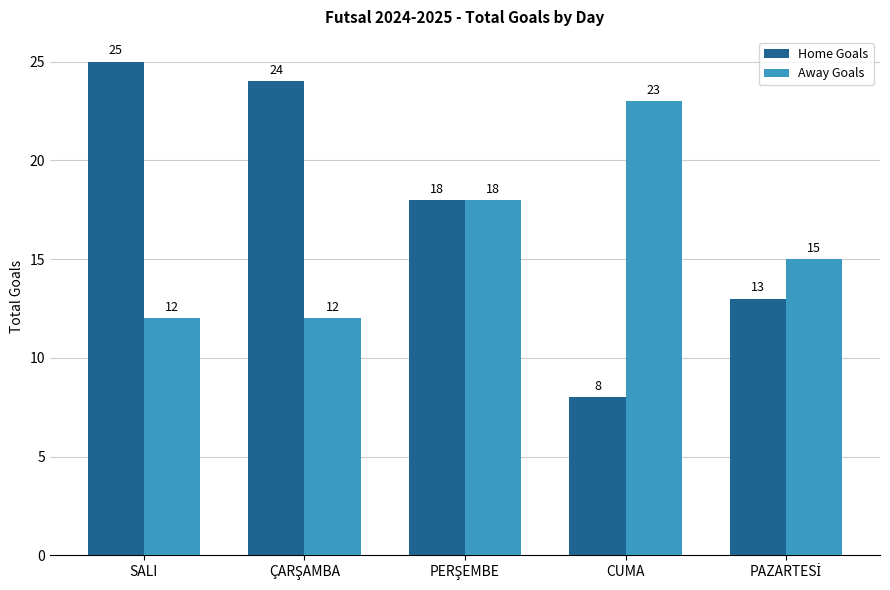

Reading right to left, extract all data points from this chart.

Home Goals: 13	8	18	24	25
Away Goals: 15	23	18	12	12